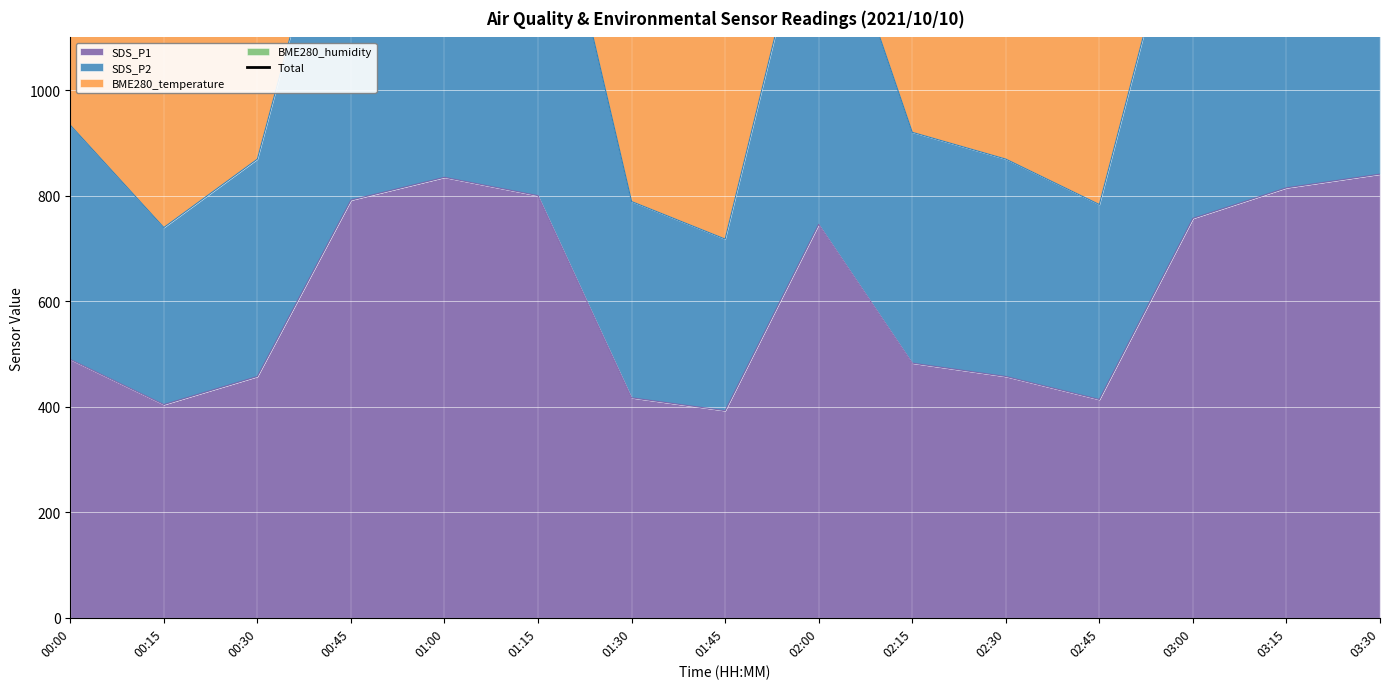

At which category does the data reach its first local valley?

00:15